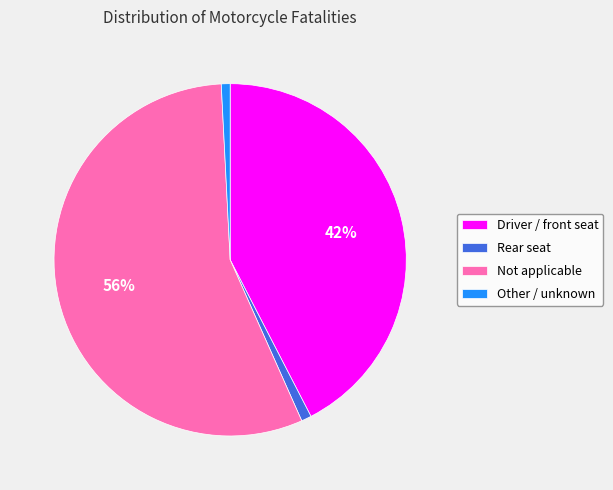

Which category has the biggest portion of the pie?

Not applicable